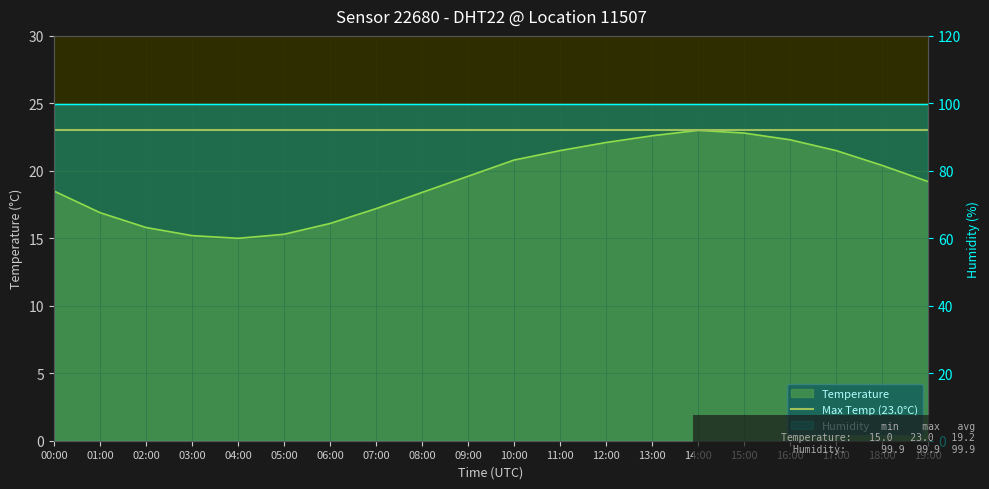

What is the ratio of the value at 16:00 to the value at 09:00?

1.1